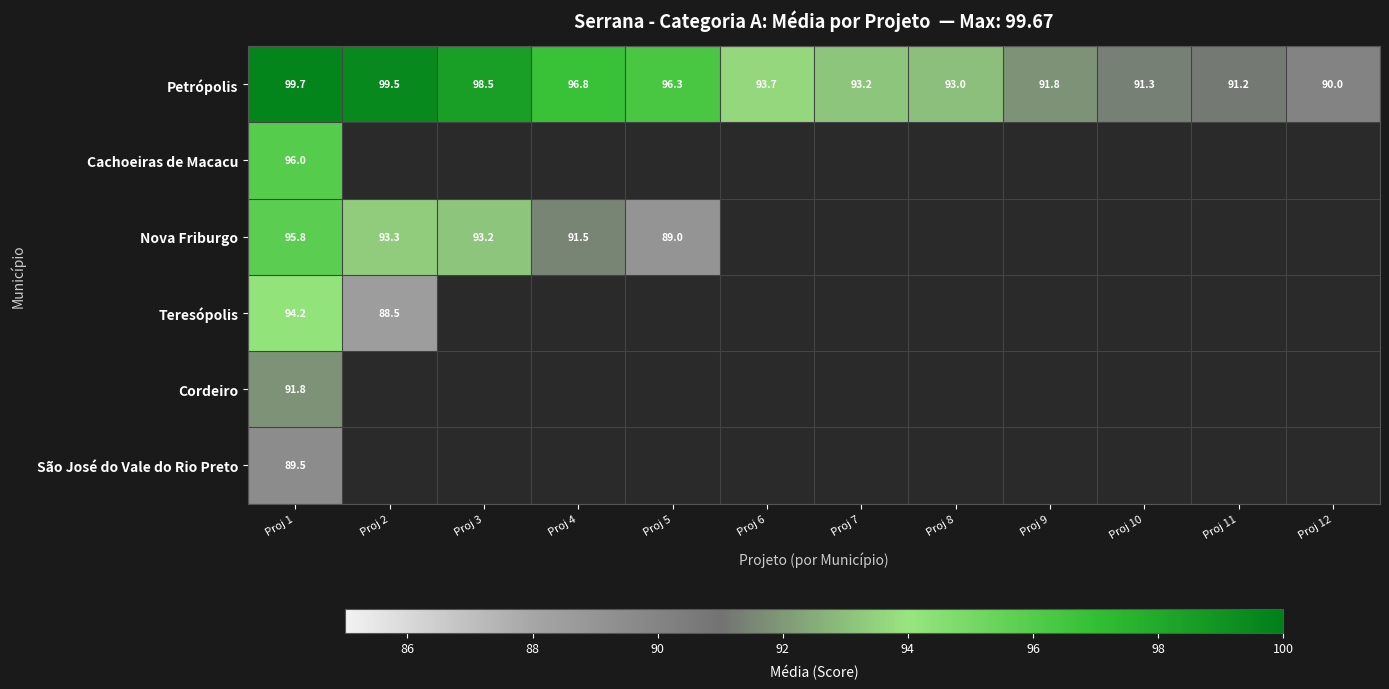

Is it true that Cachoeiras de Macacu equals 22.8 at Proj 1?

False